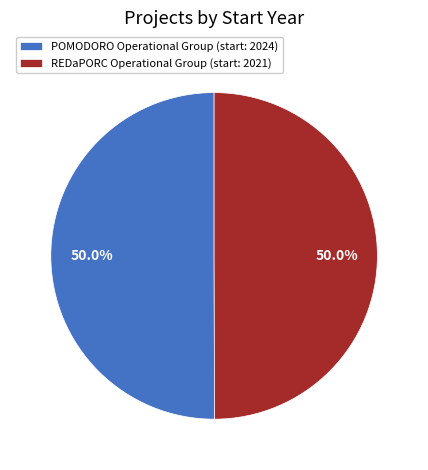

What percentage is NOT represented by POMODORO Operational Group?

50.0%